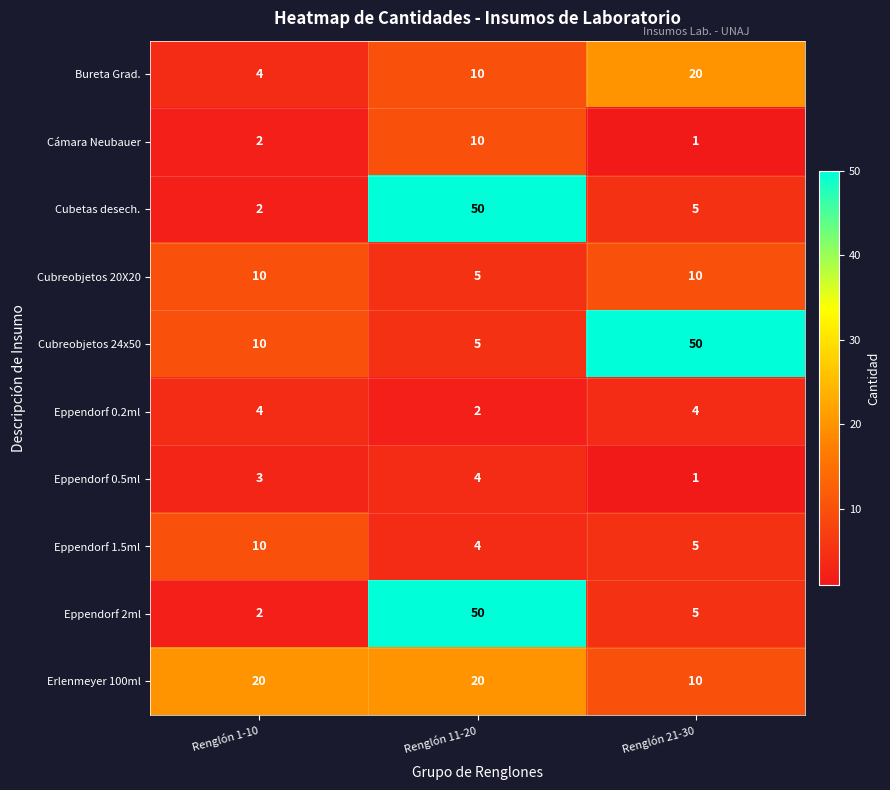

Reading left to right, what are all the values shown in this chart?

Bureta Grad.: 4	10	20
Cámara Neubauer: 2	10	1
Cubetas desech.: 2	50	5
Cubreobjetos 20X20: 10	5	10
Cubreobjetos 24x50: 10	5	50
Eppendorf 0.2ml: 4	2	4
Eppendorf 0.5ml: 3	4	1
Eppendorf 1.5ml: 10	4	5
Eppendorf 2ml: 2	50	5
Erlenmeyer 100ml: 20	20	10